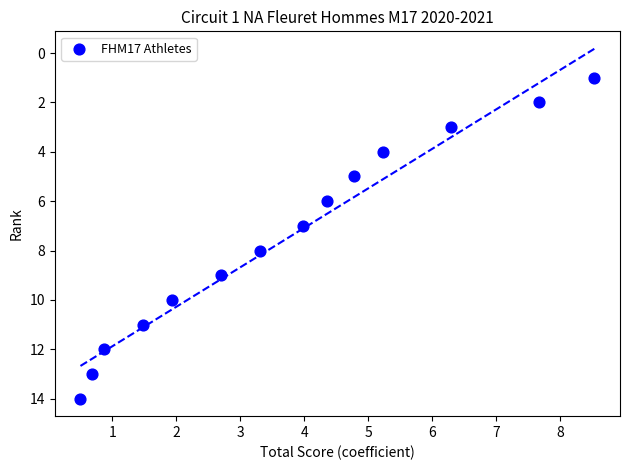

Count the number of points in this scatter plot.

14